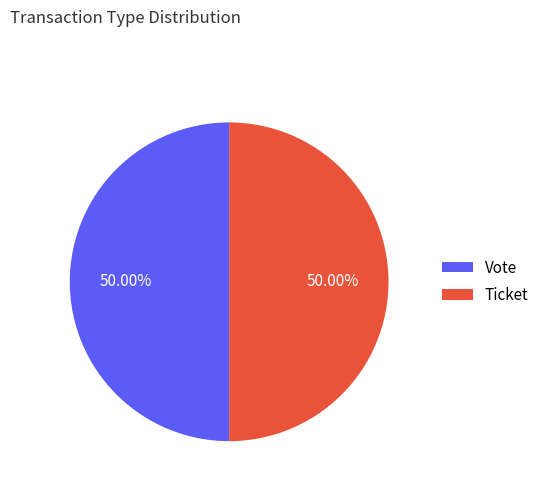

Rank the categories by value from highest to lowest.

Vote (io_index=1), Ticket (io_index=0)